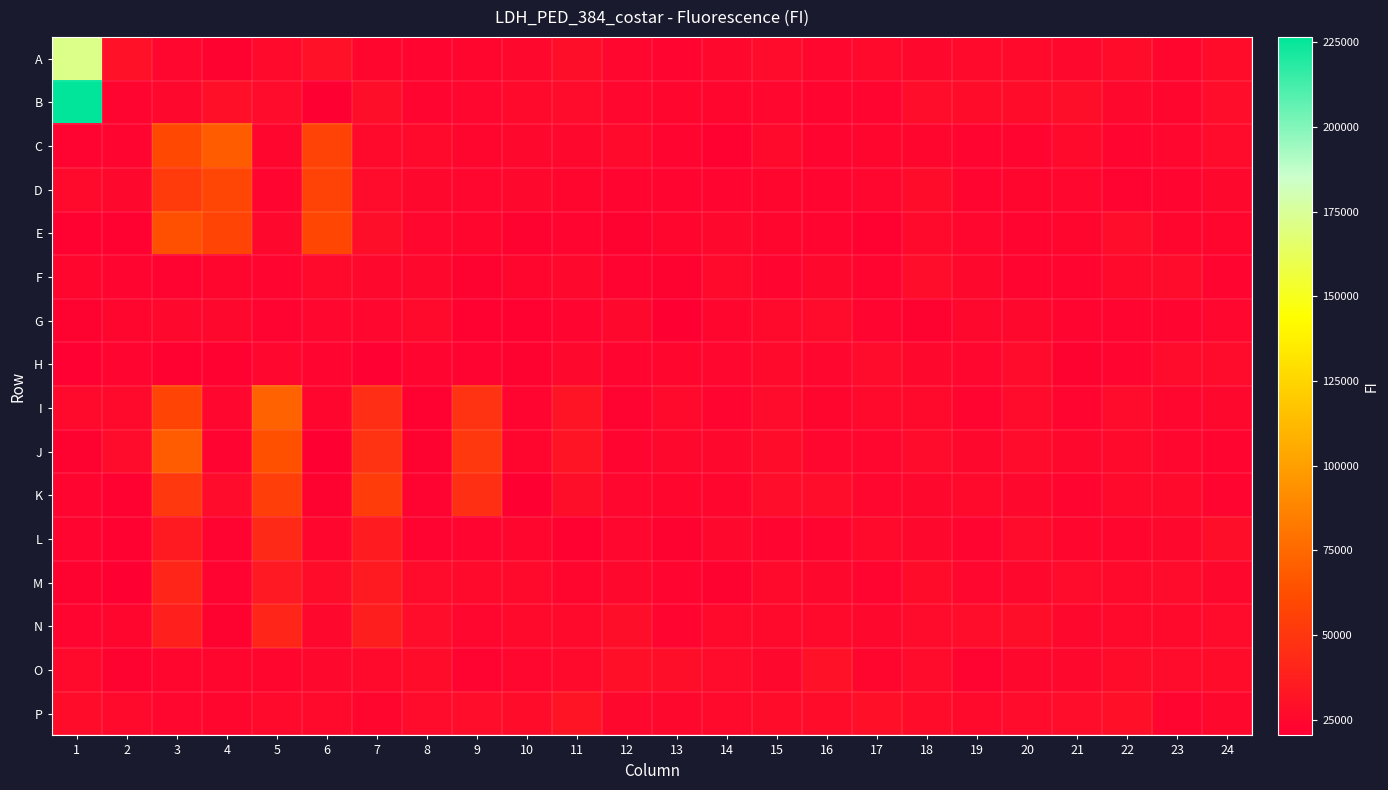

Which series has the largest range (max minus min)?

B